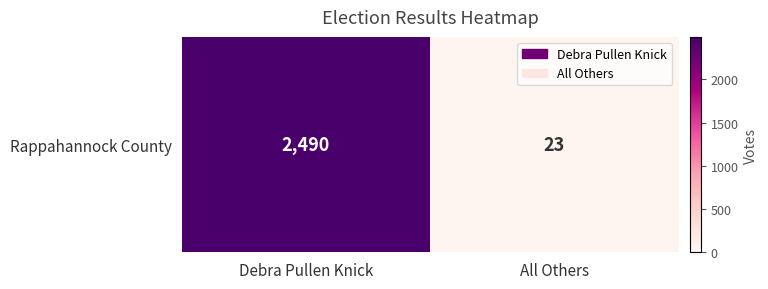

List the labels in order of value, smallest first.

All Others, Debra Pullen Knick